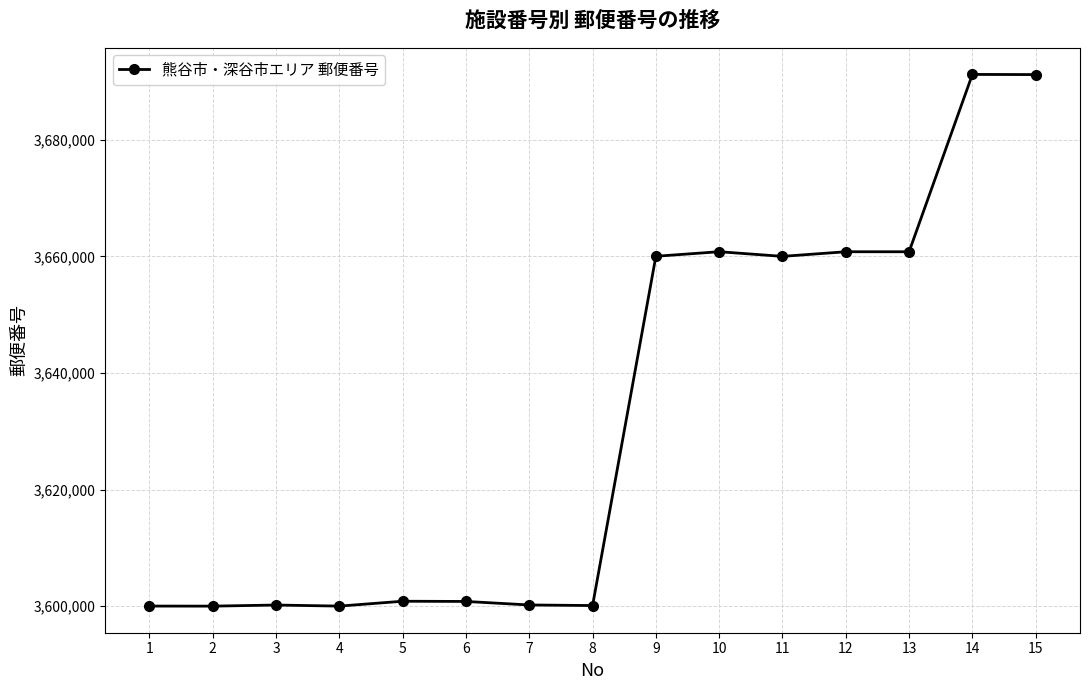

Count the number of data series in this chart.

1